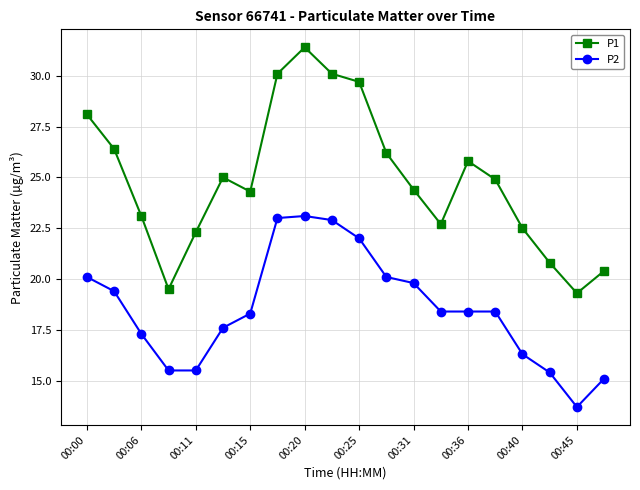

Is this an area chart (filled region under the line)?

No